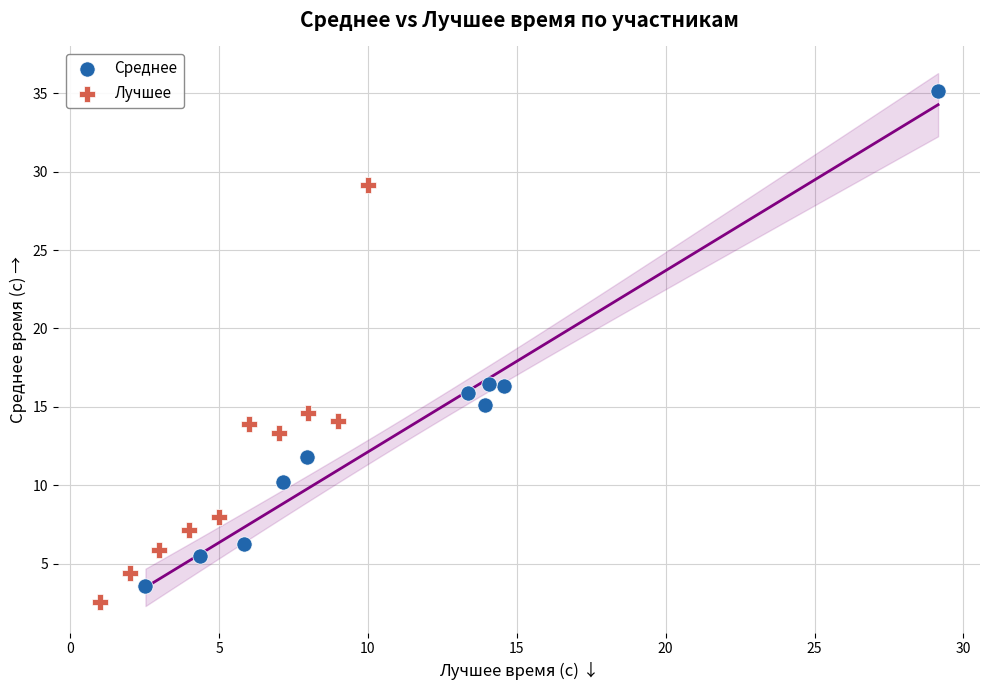

Which series contains the highest Y value?

Среднее